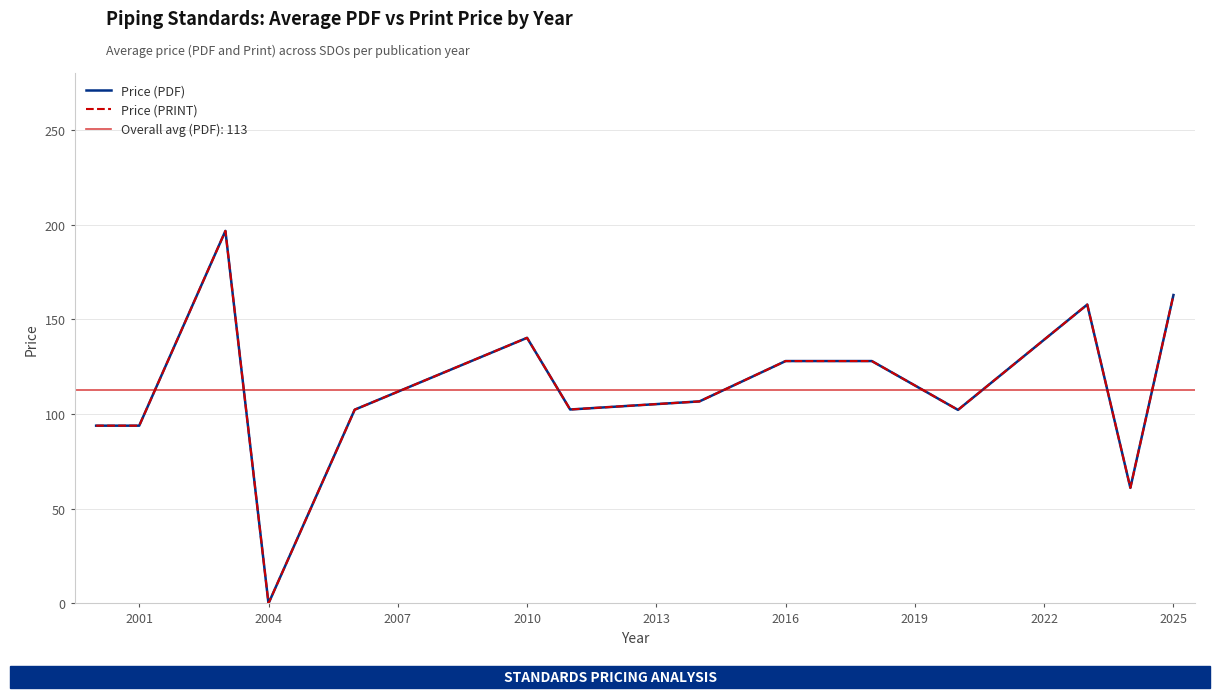

What is the value of the Price (PDF) point at the 2nd from the left?

93.8